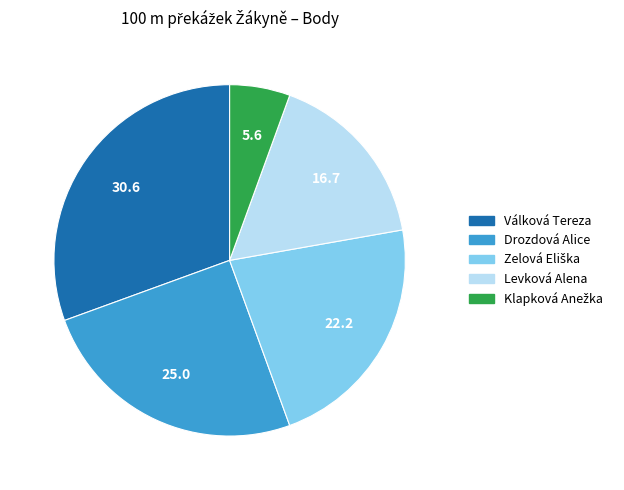

True or false: Drozdová Alice accounts for 16% of the total.

False